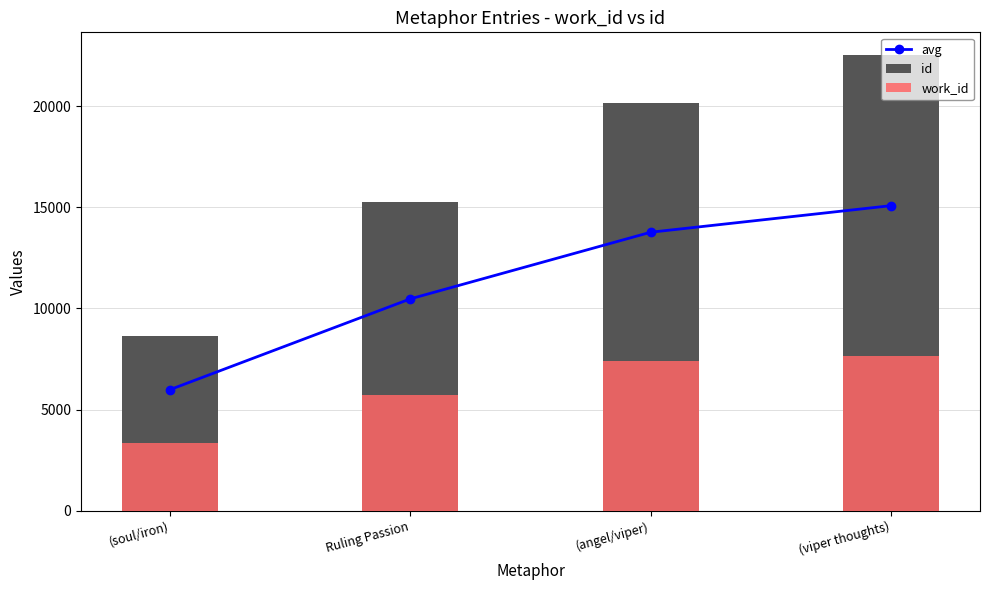

Which has a higher value, (angel/viper) or (viper thoughts)?

(viper thoughts)